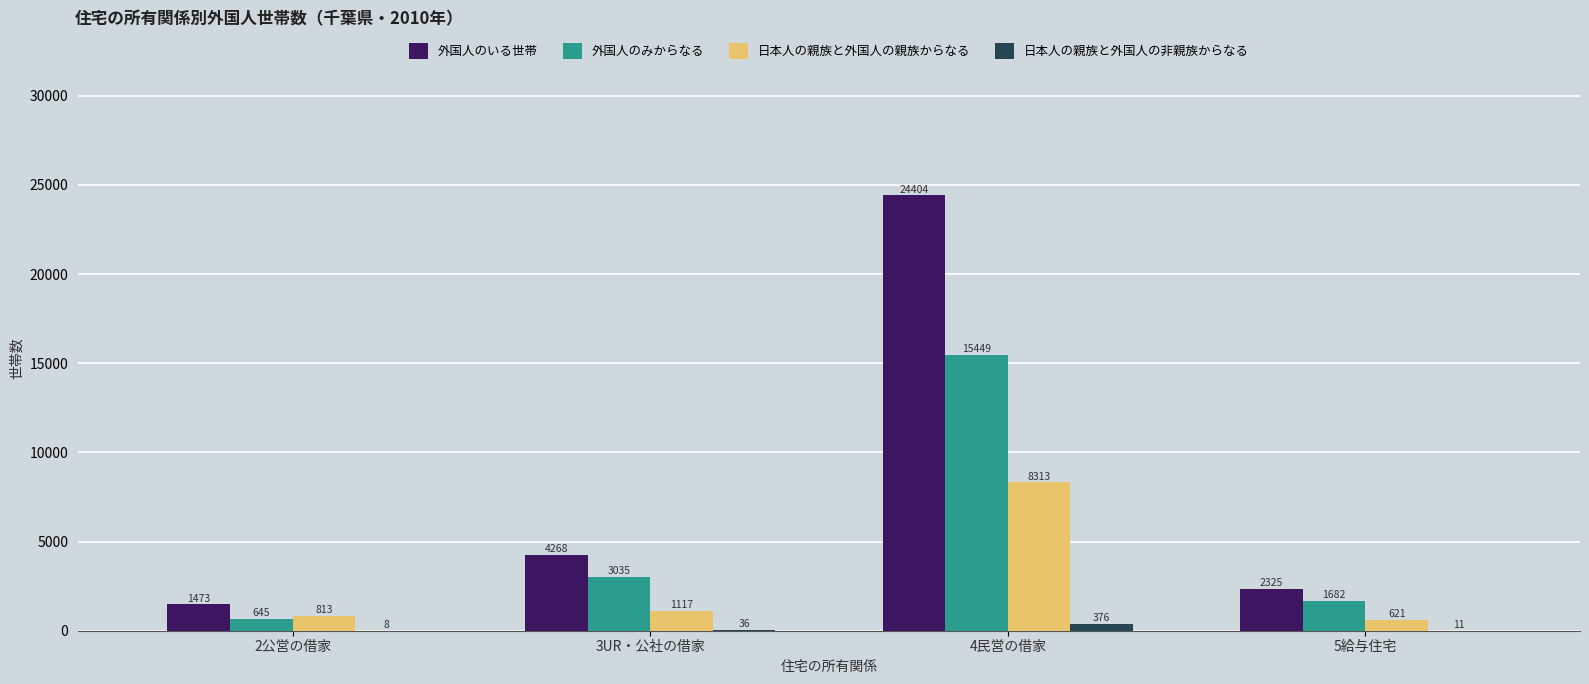

What is the difference between the 外国人のみからなる values at 2公営の借家 and 5給与住宅?

1037